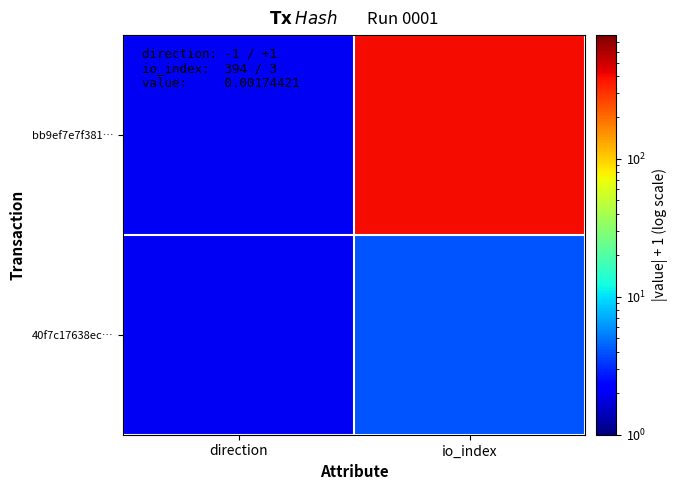

Which series has the largest total across all categories?

bb9ef7e7f381…